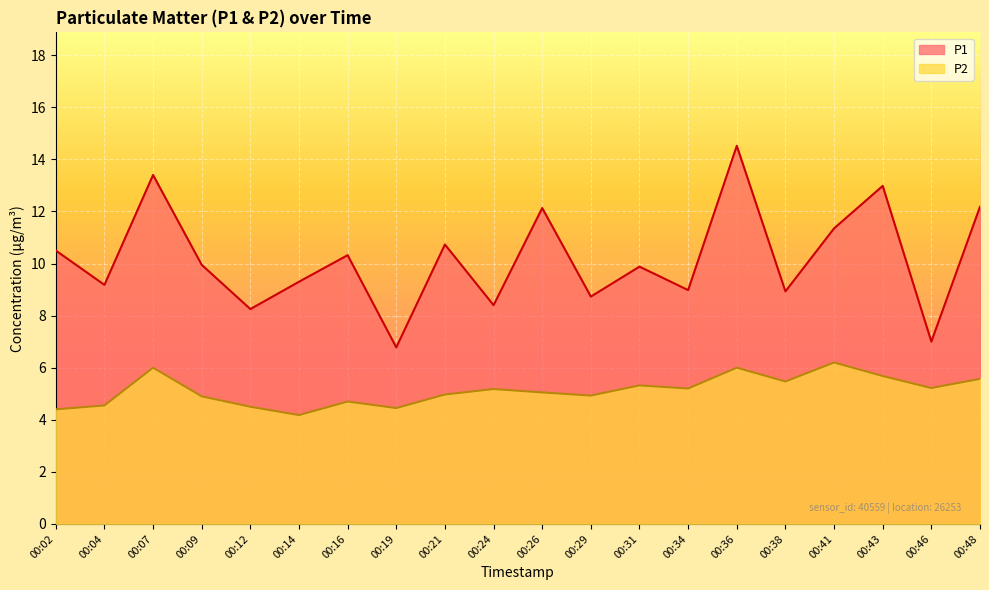

List the series in order of their overall mean, highest first.

P1, P2